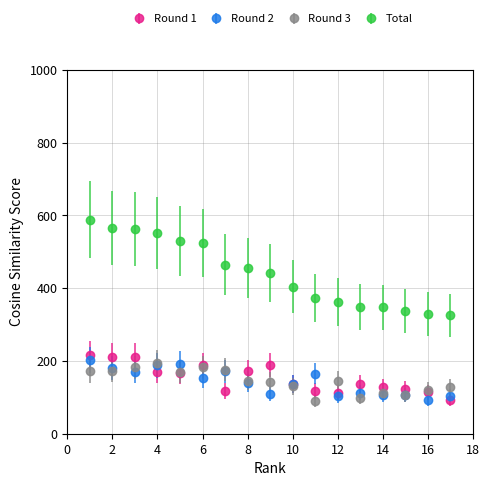

Which series has the largest total across all categories?

Total